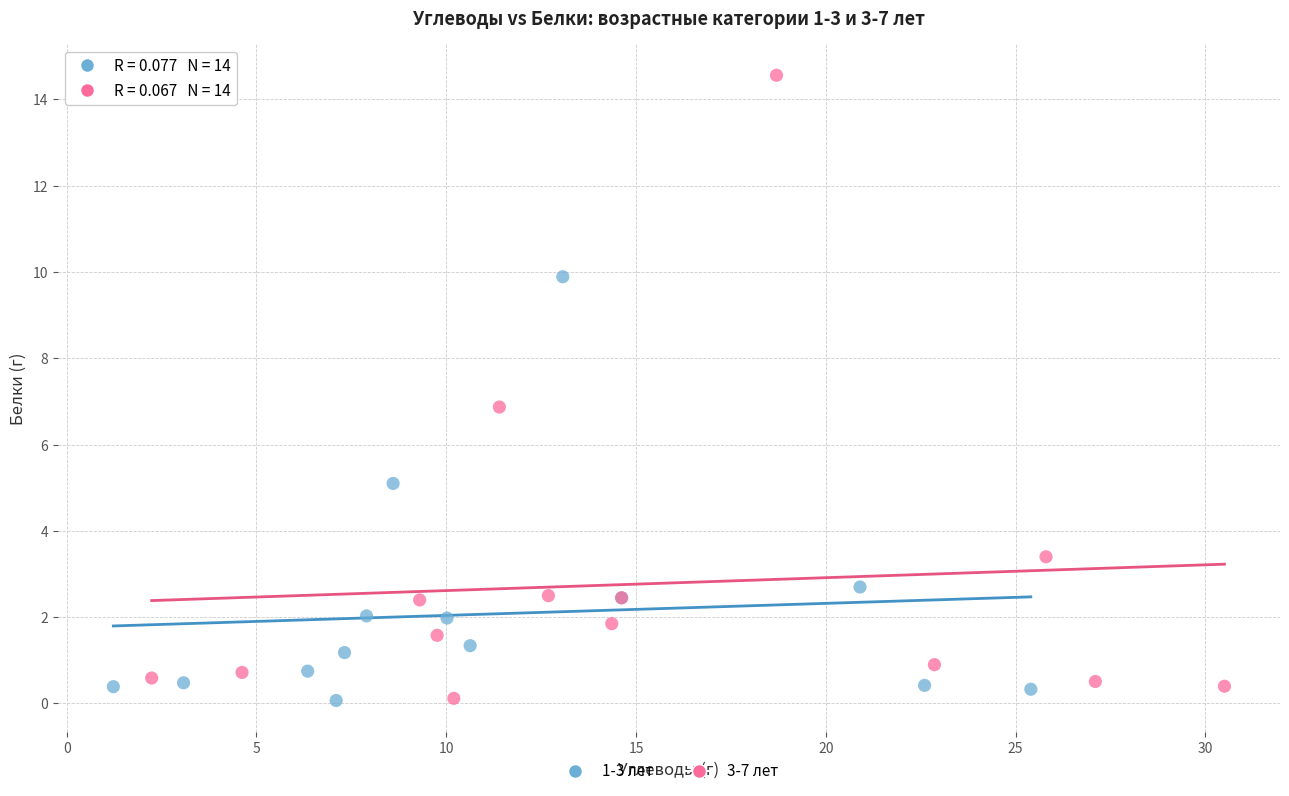

Which series reaches the maximum Y coordinate?

3-7 лет